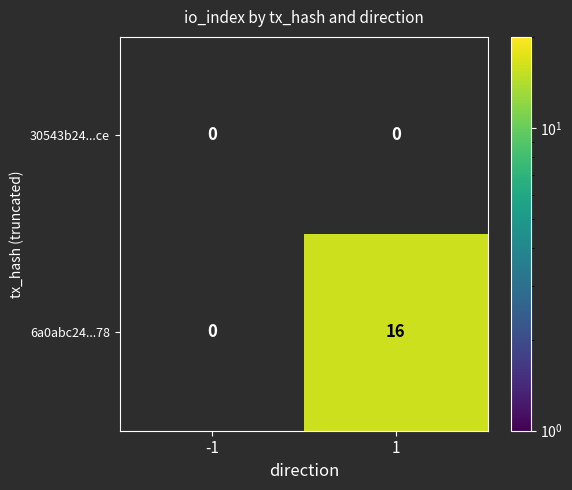

True or false: 6a0abc24...78 has a value of 16 at 1.

True